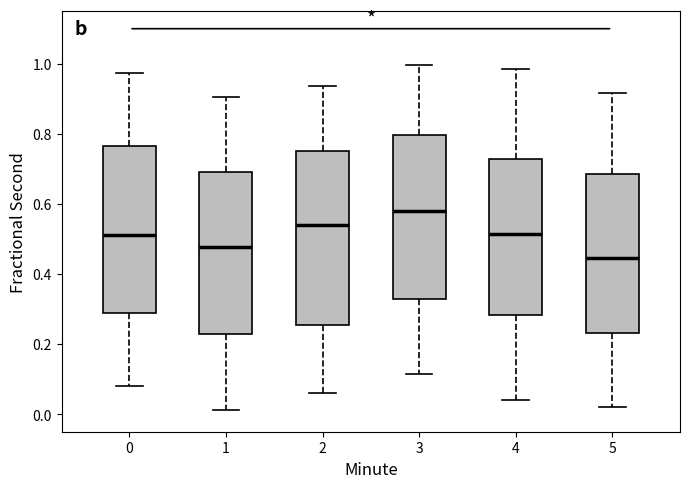

Reading left to right, transcribe this box plot: for each box, give where its median line is, the range the box spans, and where its two whiskers end, as read against the y-axis. The values are not printed on the chart, so give them approximately, as read against the axis.

0: median 0.52, box 0.28 to 0.76, whiskers 0.08 to 0.98
1: median 0.48, box 0.22 to 0.70, whiskers 0.02 to 0.90
2: median 0.54, box 0.26 to 0.76, whiskers 0.06 to 0.94
3: median 0.58, box 0.32 to 0.80, whiskers 0.12 to 1.00
4: median 0.52, box 0.28 to 0.72, whiskers 0.04 to 0.98
5: median 0.44, box 0.24 to 0.68, whiskers 0.02 to 0.92